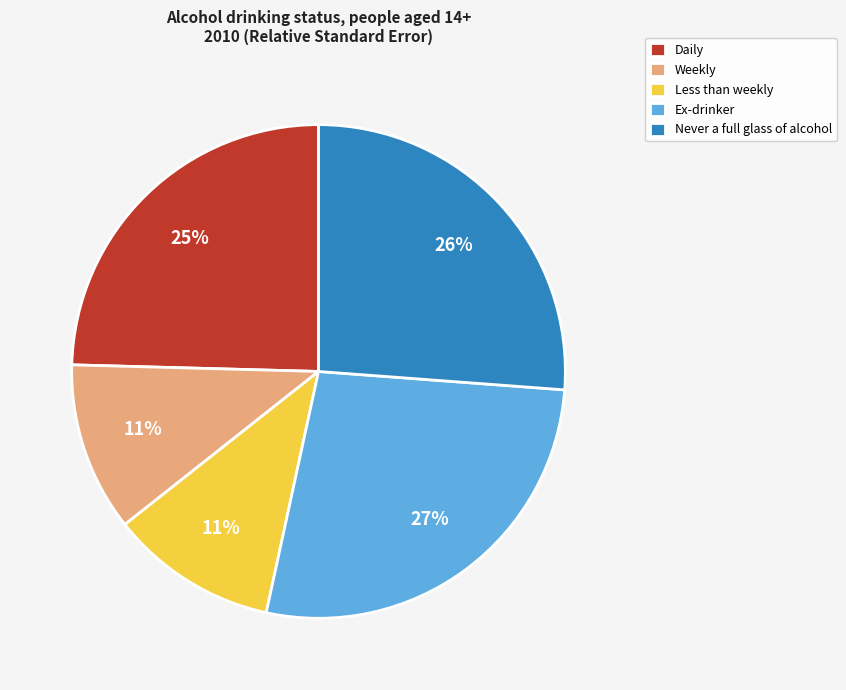

The Never a full glass of alcohol slice represents 35% of the pie. True or false?

False